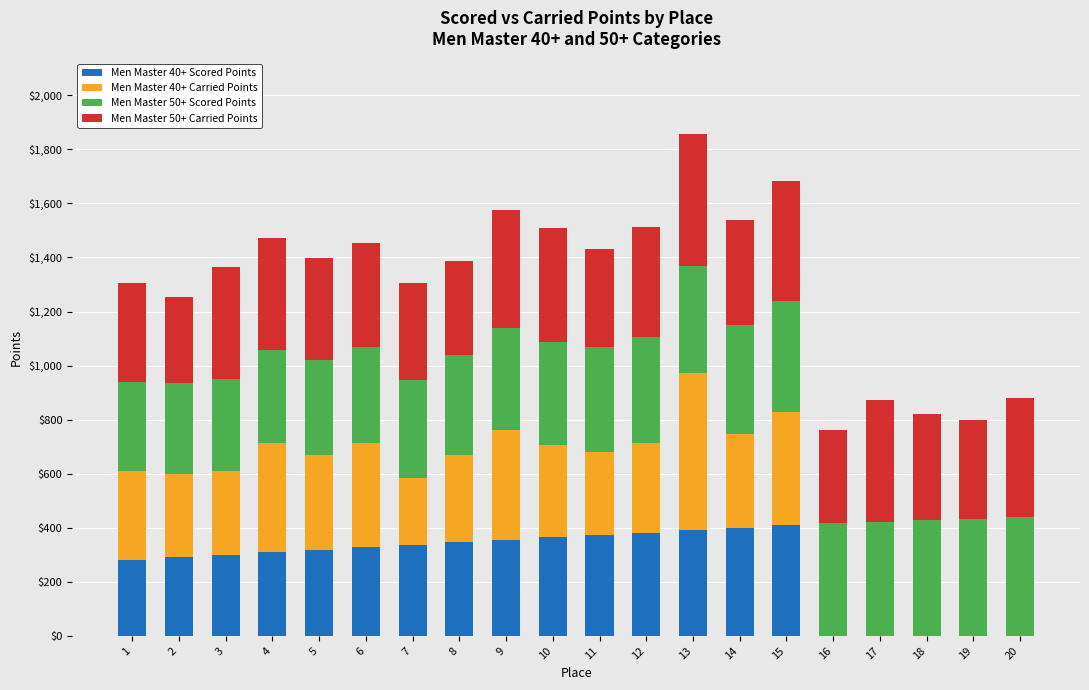

At which category is the sum across all series the highest?

13